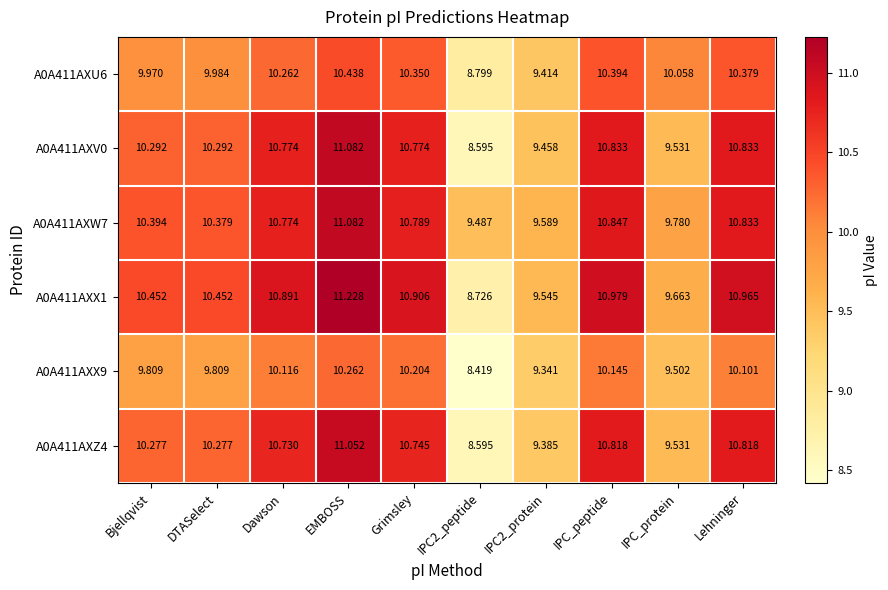

Between Dawson and IPC_peptide, which series saw the biggest shift?

A0A411AXU6